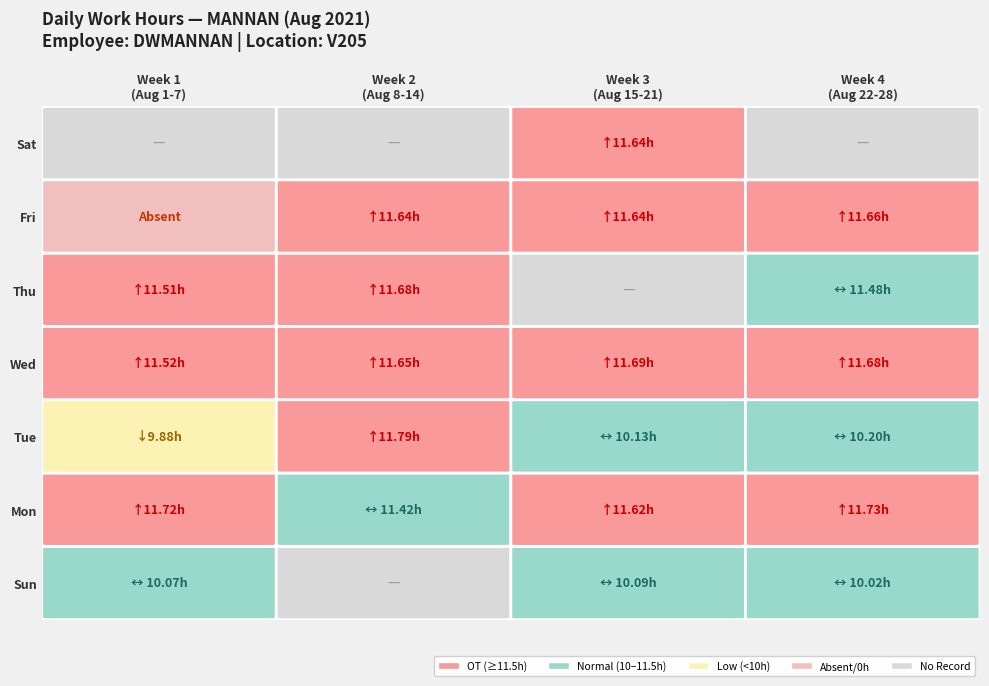

Reading left to right, extract all data points from this chart.

1: 10.1	0.0	0.0	0.0	0.0	0.0	0.0
2: 11.7	0.0	0.0	0.0	0.0	0.0	0.0
3: 9.9	0.0	0.0	0.0	0.0	0.0	0.0
4: 11.5	0.0	0.0	0.0	0.0	0.0	0.0
5: 11.5	0.0	0.0	0.0	0.0	0.0	0.0
6: 0.0	0.0	0.0	0.0	0.0	0.0	0.0
10: 0.0	11.4	0.0	0.0	0.0	0.0	0.0
11: 0.0	11.8	0.0	0.0	0.0	0.0	0.0
12: 0.0	11.7	0.0	0.0	0.0	0.0	0.0
13: 0.0	11.7	0.0	0.0	0.0	0.0	0.0
14: 0.0	11.6	0.0	0.0	0.0	0.0	0.0
15: 0.0	0.0	10.1	0.0	0.0	0.0	0.0
16: 0.0	0.0	11.6	0.0	0.0	0.0	0.0
17: 0.0	0.0	10.1	0.0	0.0	0.0	0.0
18: 0.0	0.0	11.7	0.0	0.0	0.0	0.0
20: 0.0	0.0	0.0	11.6	0.0	0.0	0.0
21: 0.0	0.0	0.0	11.6	0.0	0.0	0.0
22: 0.0	0.0	0.0	10.0	0.0	0.0	0.0
23: 0.0	0.0	0.0	11.7	0.0	0.0	0.0
24: 0.0	0.0	0.0	0.0	10.2	0.0	0.0
25: 0.0	0.0	0.0	0.0	11.7	0.0	0.0
26: 0.0	0.0	0.0	0.0	11.5	0.0	0.0
27: 0.0	0.0	0.0	0.0	11.7	0.0	0.0